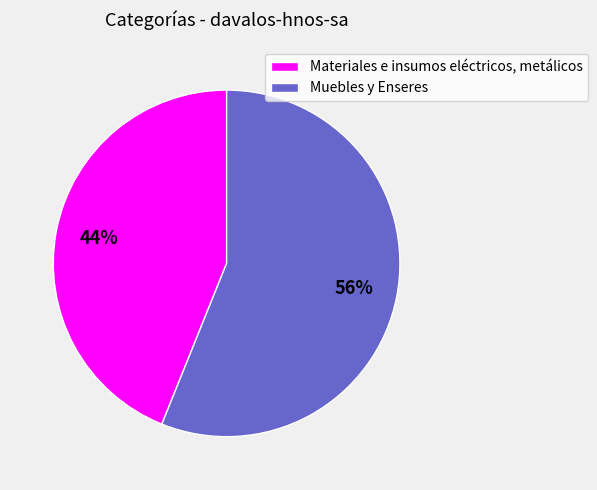

To the nearest percent, what is the difference between the largest and smallest slice percentages?

12%